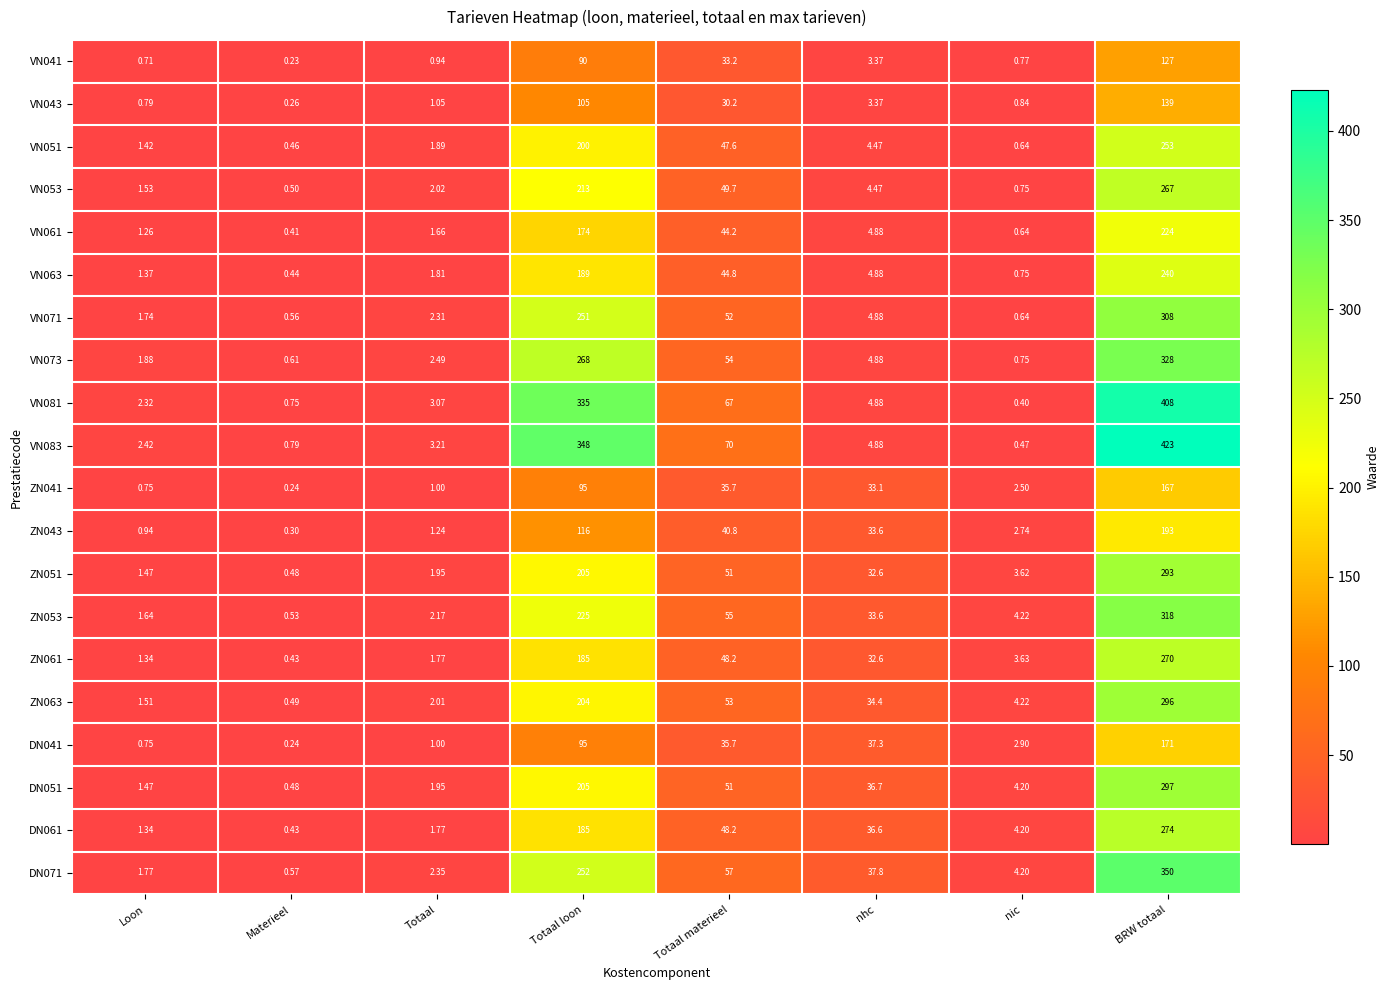

List the labels in order of ZN041 value, largest first.

BRW totaal, Totaal loon, Totaal materieel, nhc, nic, Totaal, Loon, Materieel